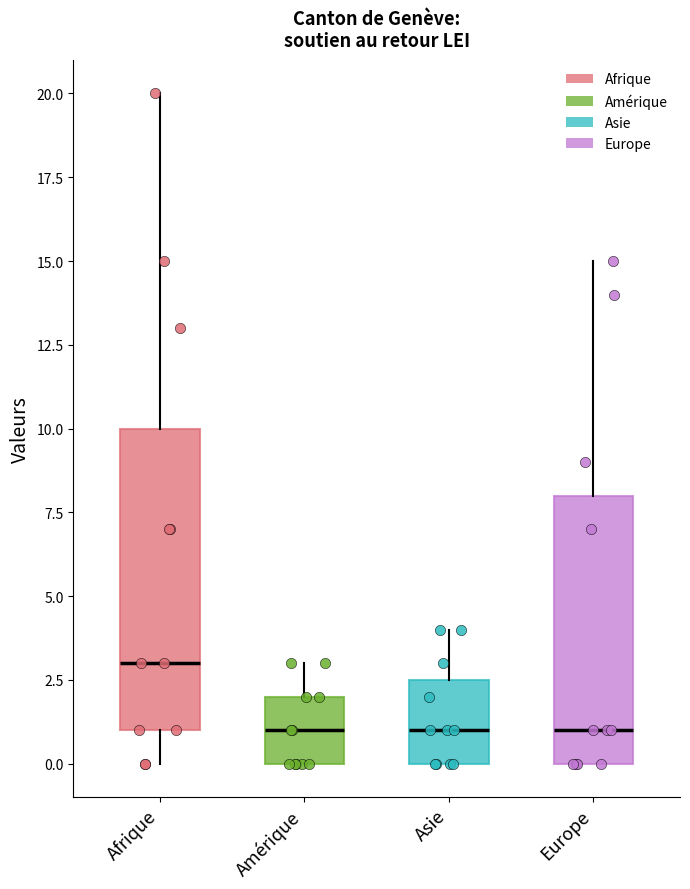

Where does the upper whisker of the box for Asie end on the y-axis? The values are not printed on the chart, so give them approximately, as read against the axis.

4.0